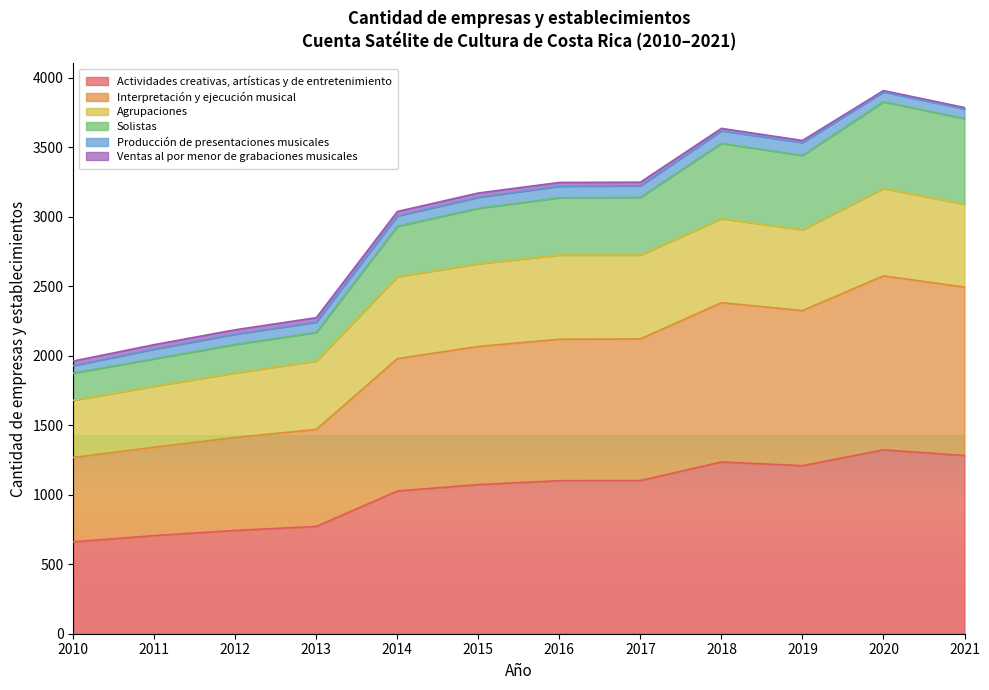

What is the minimum value for Actividades creativas, artísticas y de entretenimiento?

661